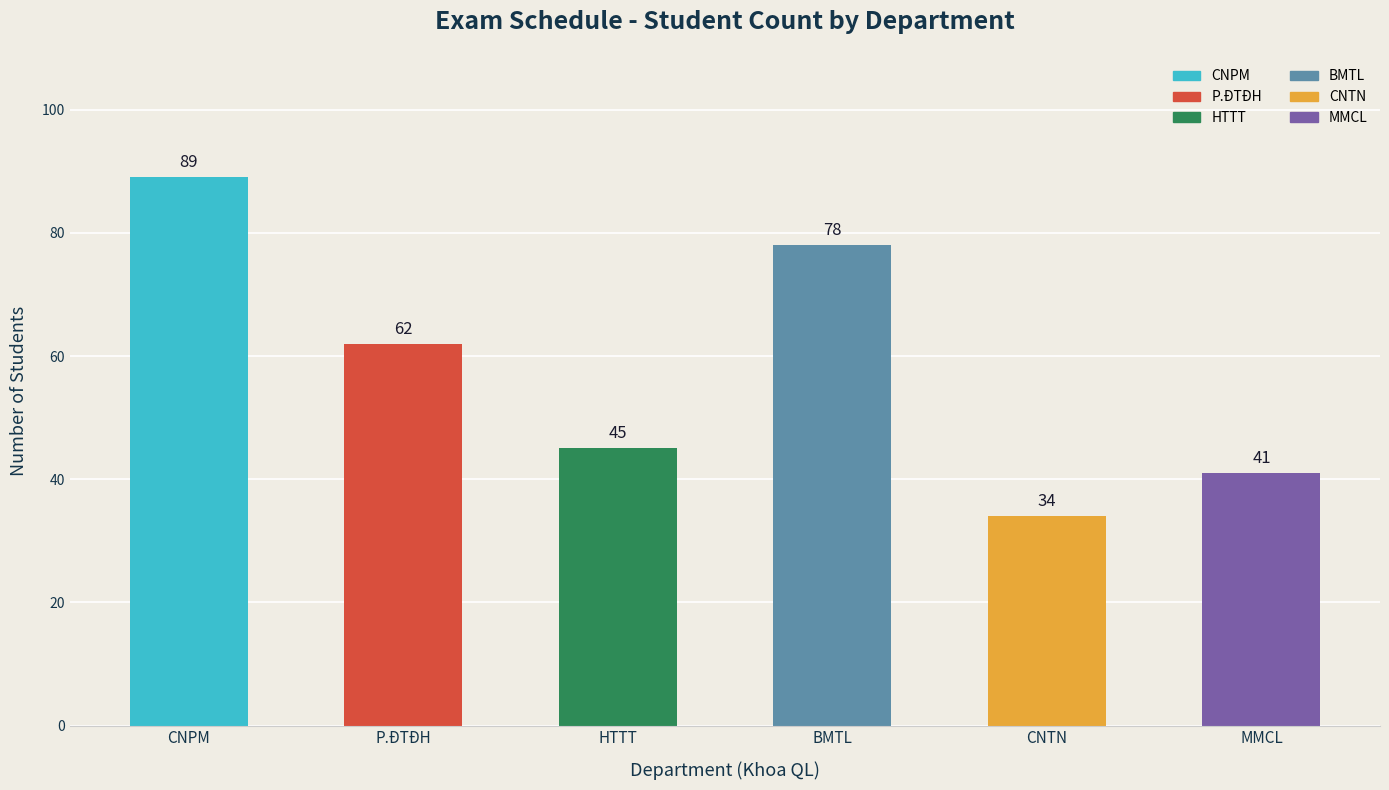

Which has a higher value, CNPM or P.ĐTĐH?

CNPM